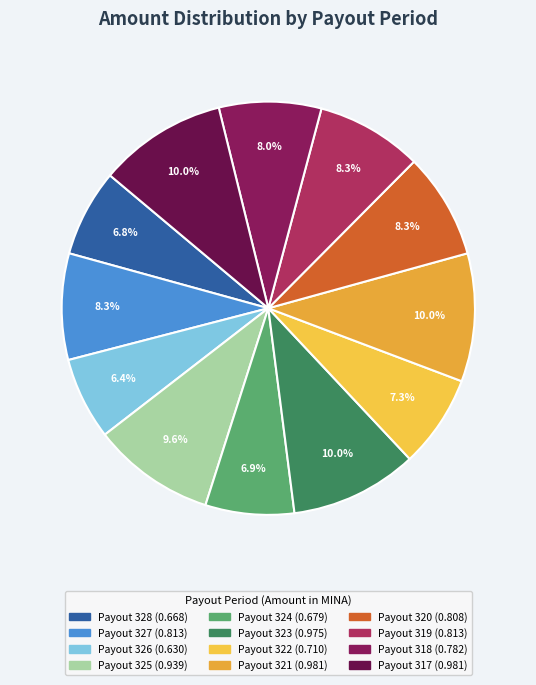

How many segments does this pie chart have?

12